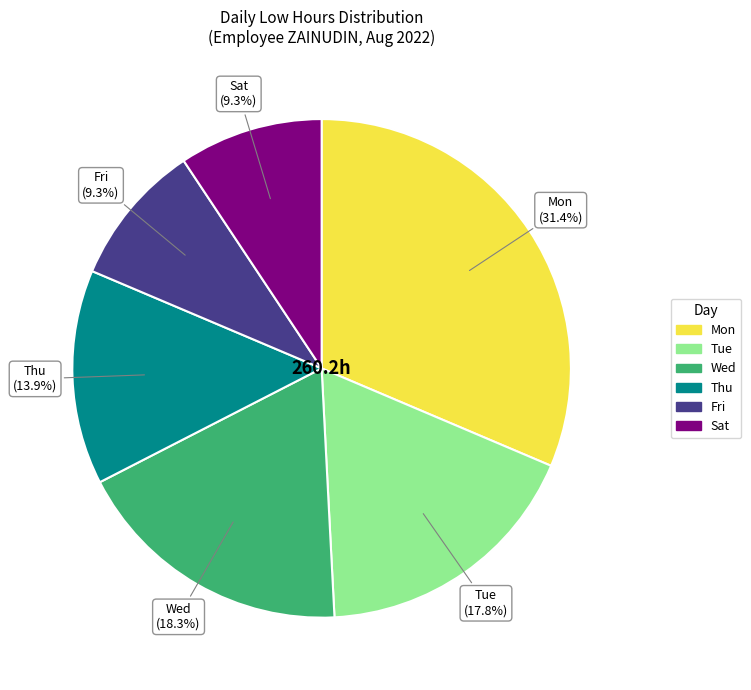

To the nearest percent, what is the difference between the largest and smallest slice percentages?

22%